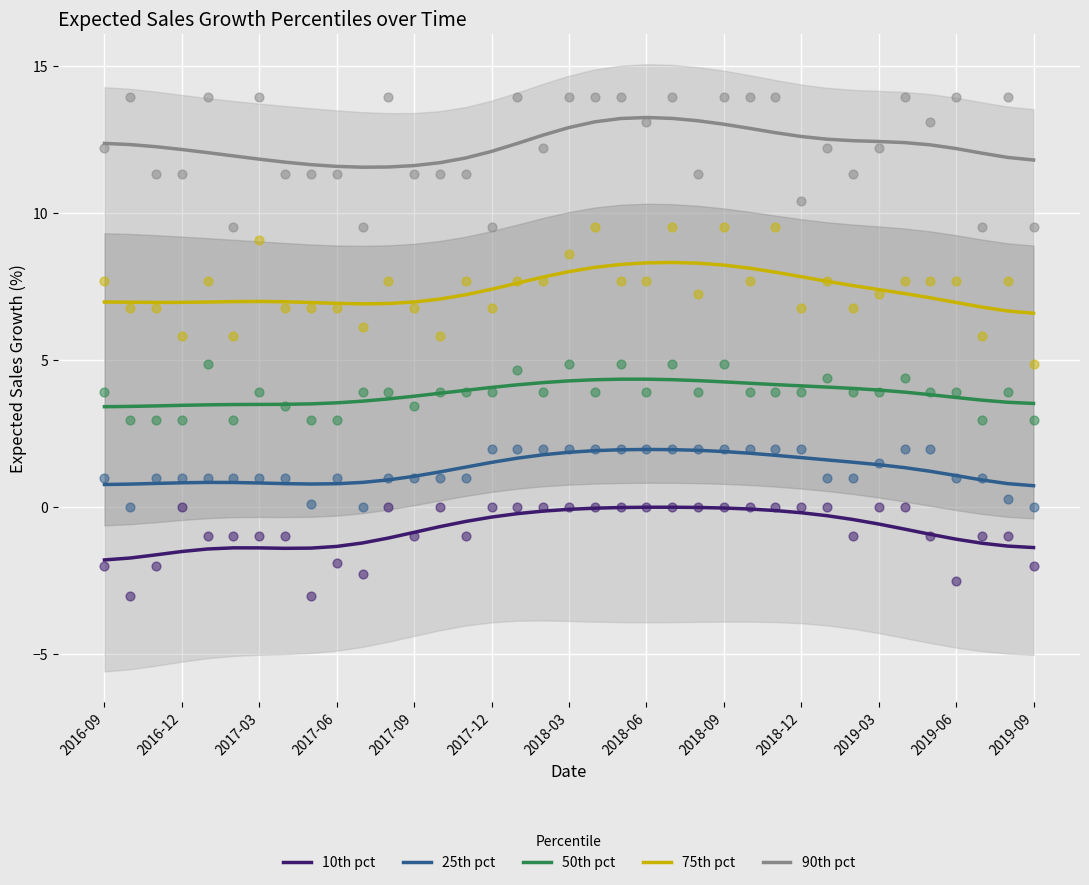

What are all the series names shown in the legend?

10th pct, 25th pct, 50th pct, 75th pct, 90th pct